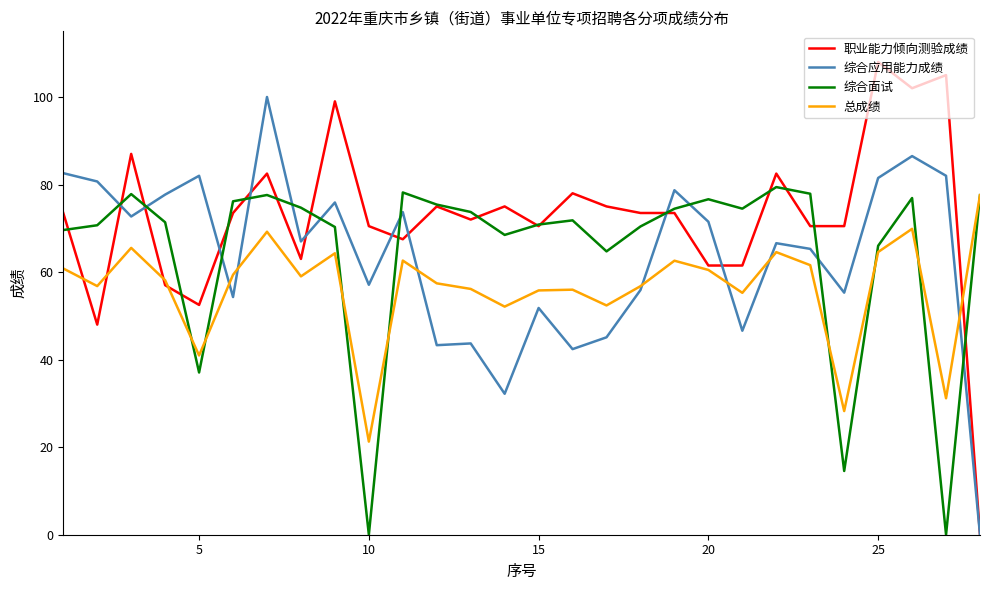

What is the difference between the maximum and minimum values in the 综合应用能力成绩 series?

100.0